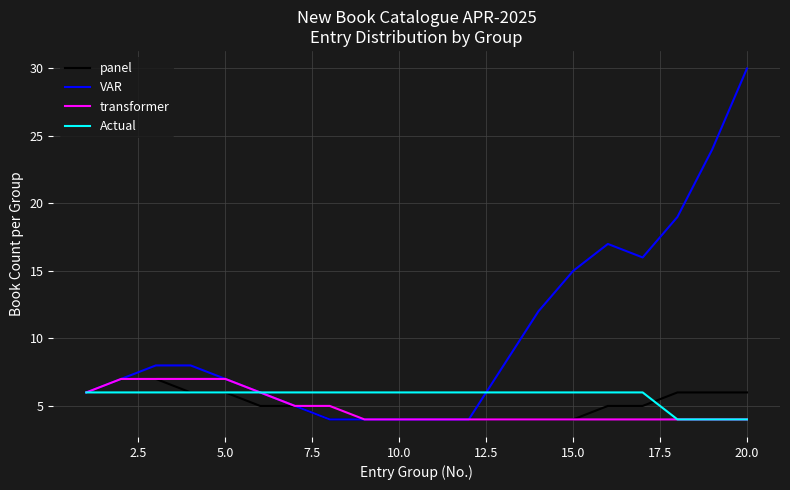

Which series has the largest range (max minus min)?

VAR